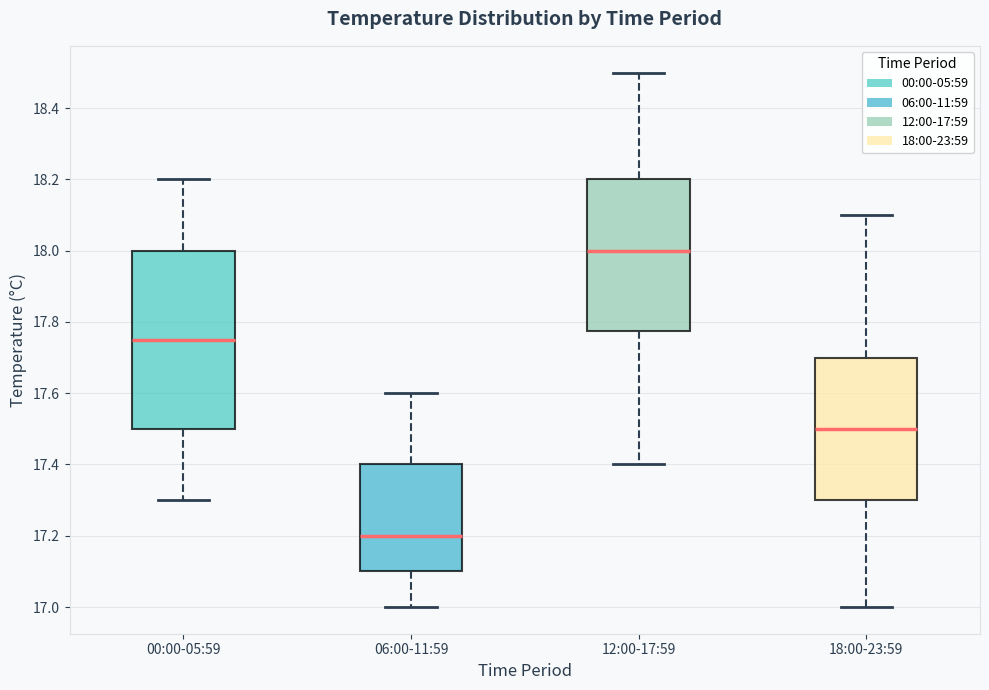

Comparing the boxes themselves (not the whiskers), which one is the tallest?

00:00-05:59